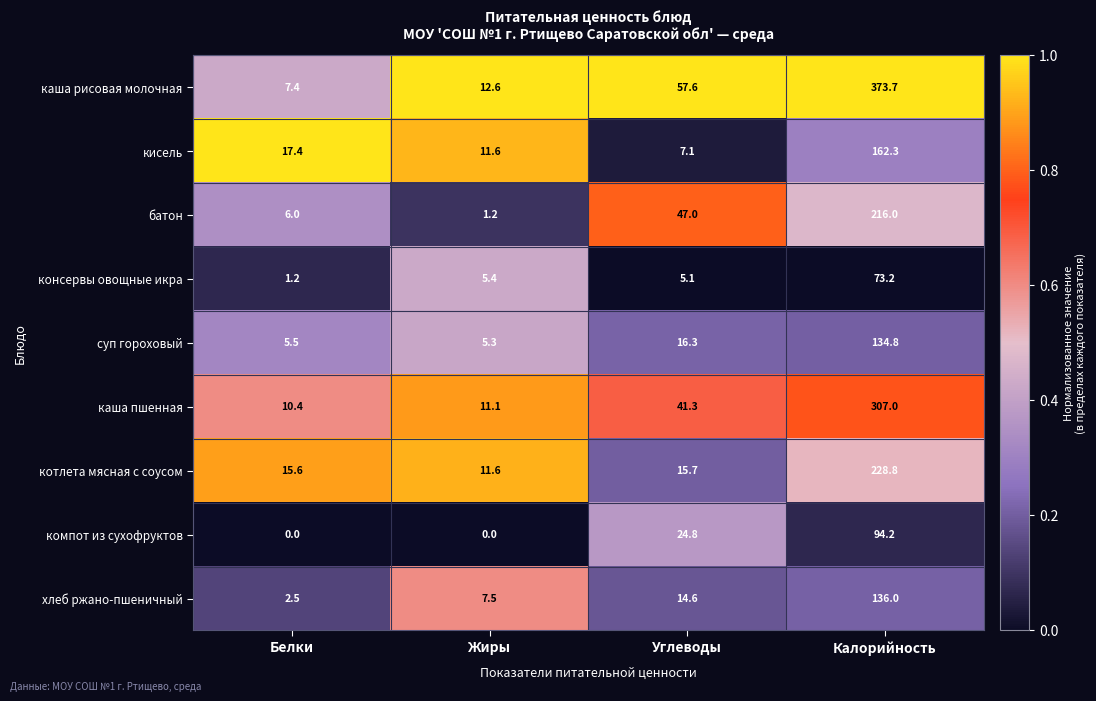

The котлета мясная с соусом series shows 15.6 at Белки. True or false?

True